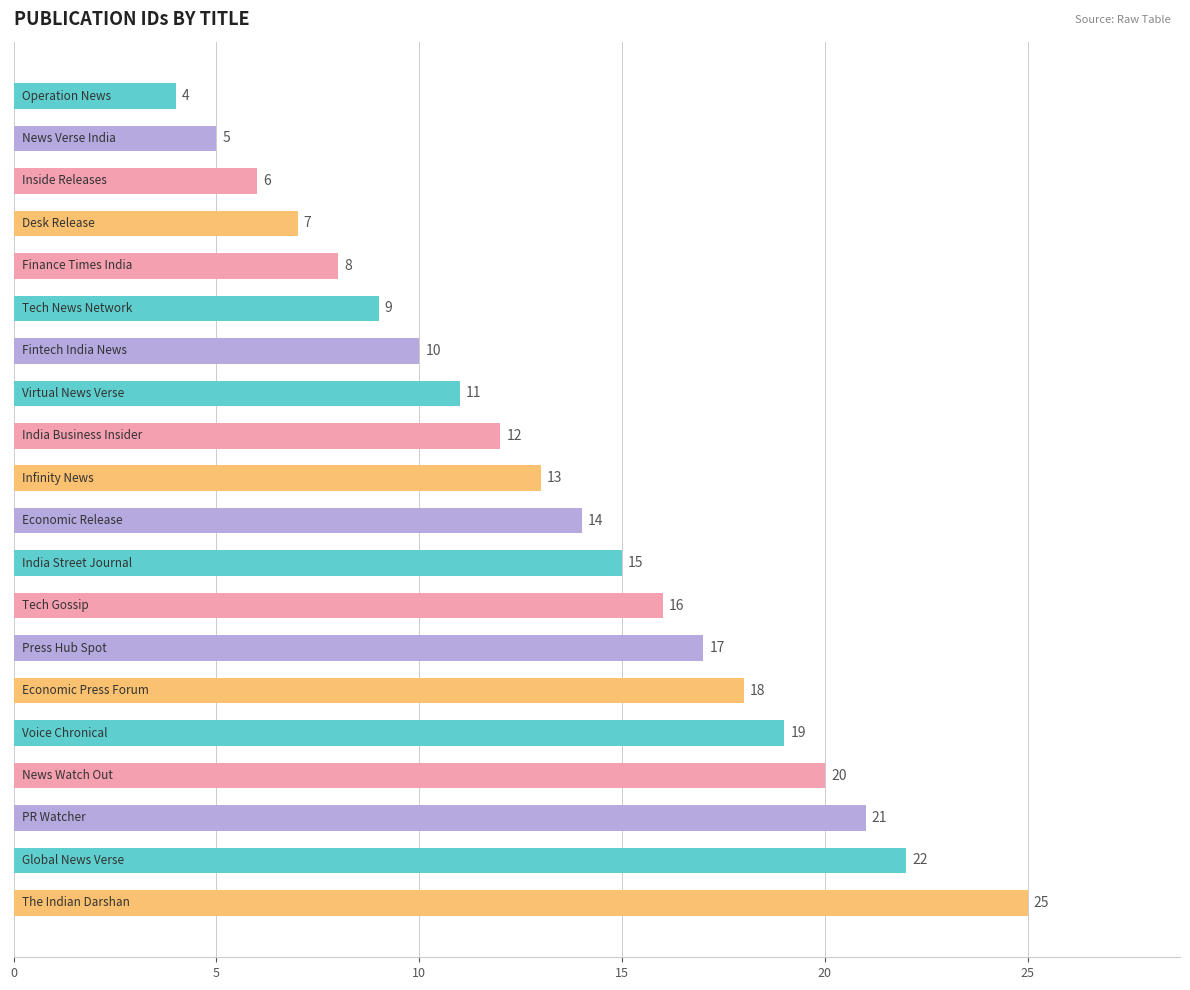

What is the maximum value shown in the chart?

25